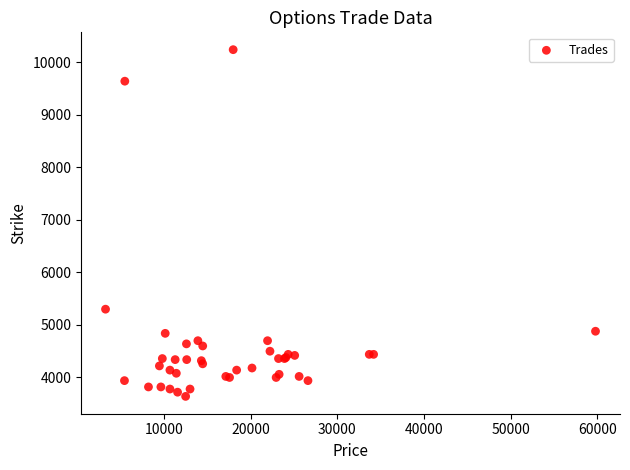

What Y value in the scatter plot is closest to 6940?

5300